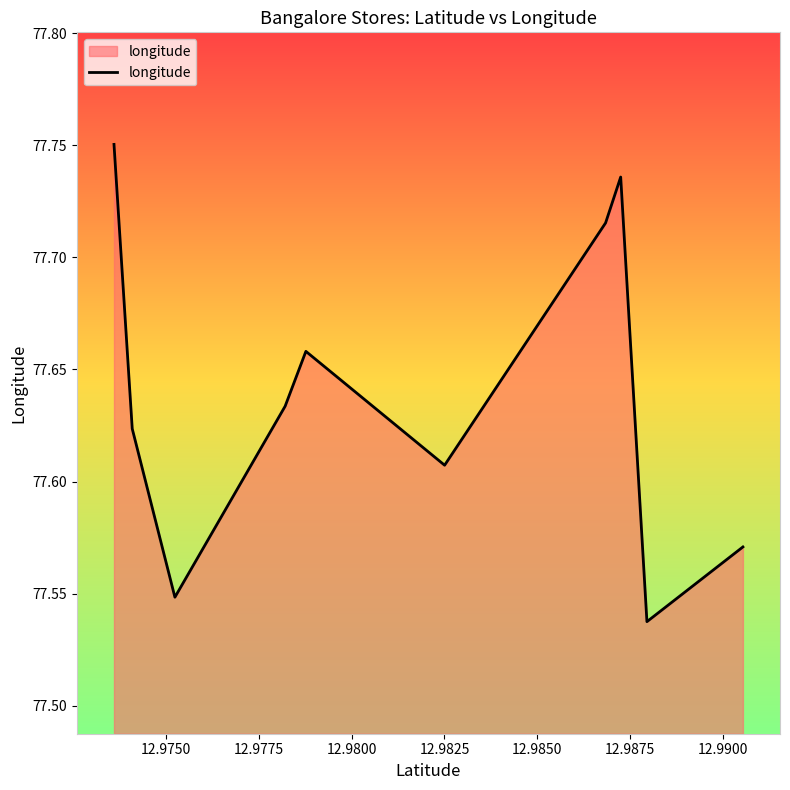

How many lines are shown in the chart?

1